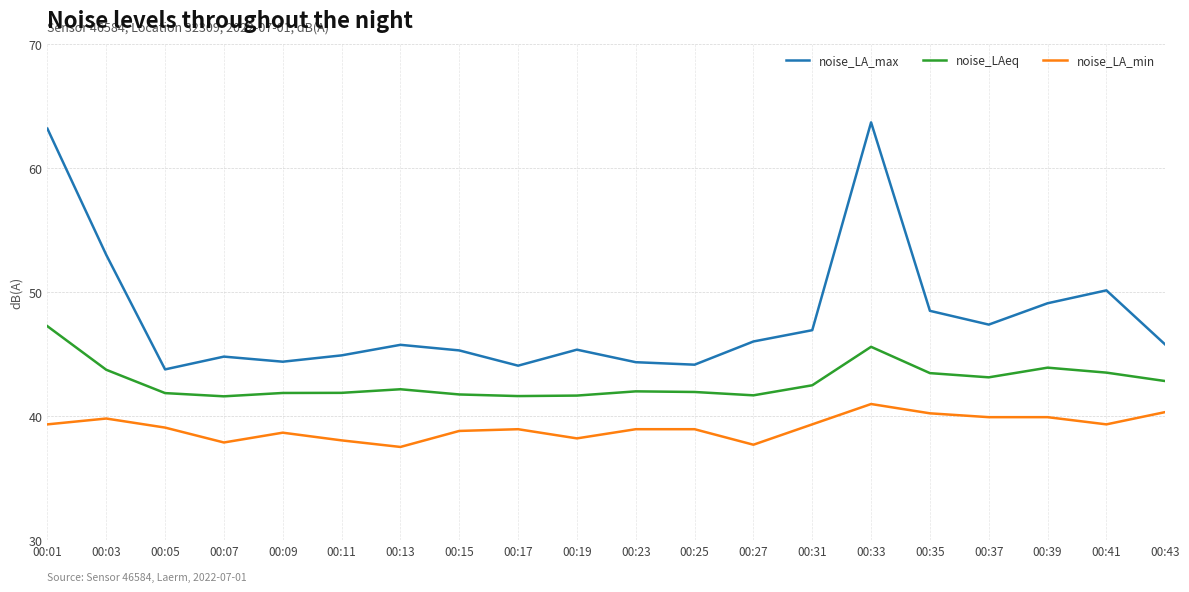

Which series has the widest spread of values?

noise_LA_max